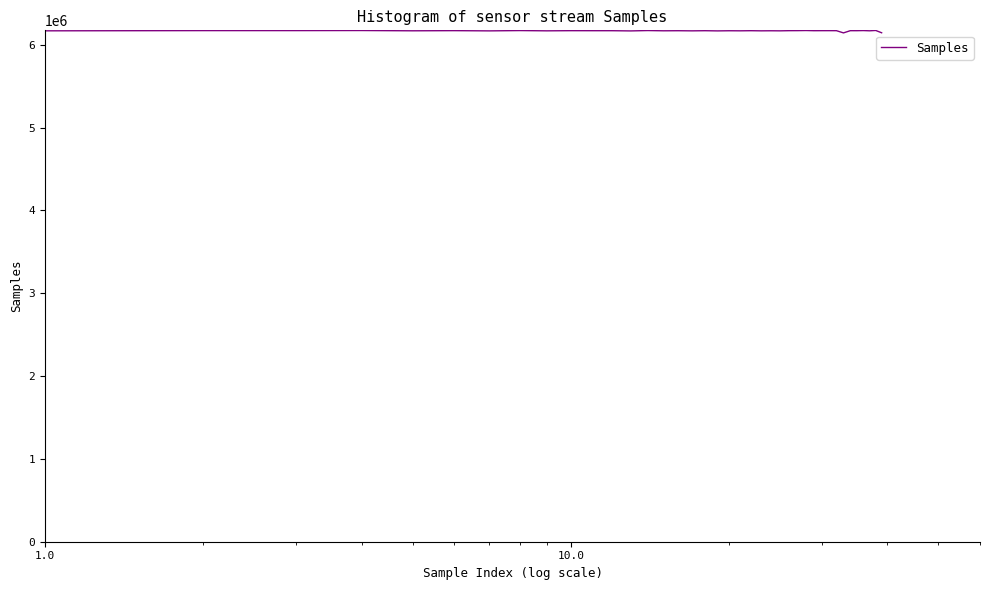

What is the sum of all values?

246786976